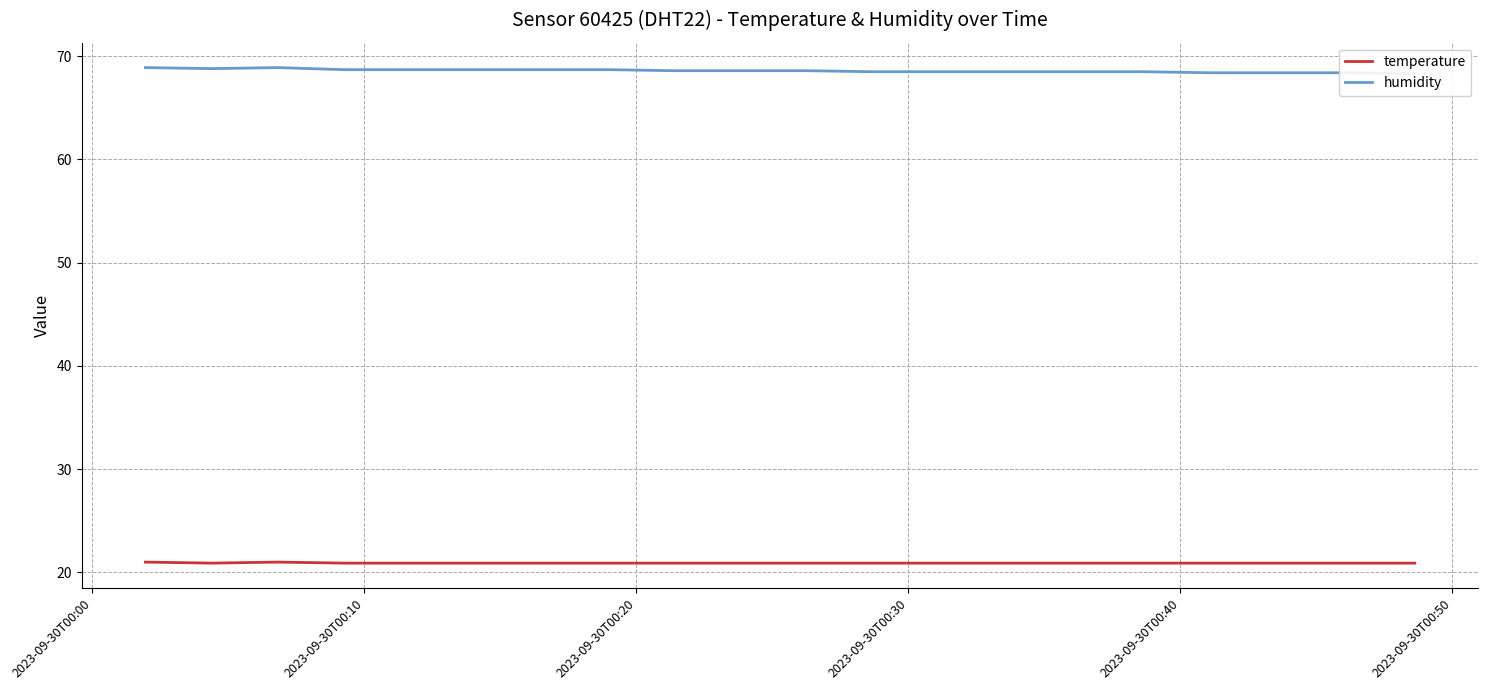

What is the minimum value for temperature?

20.9